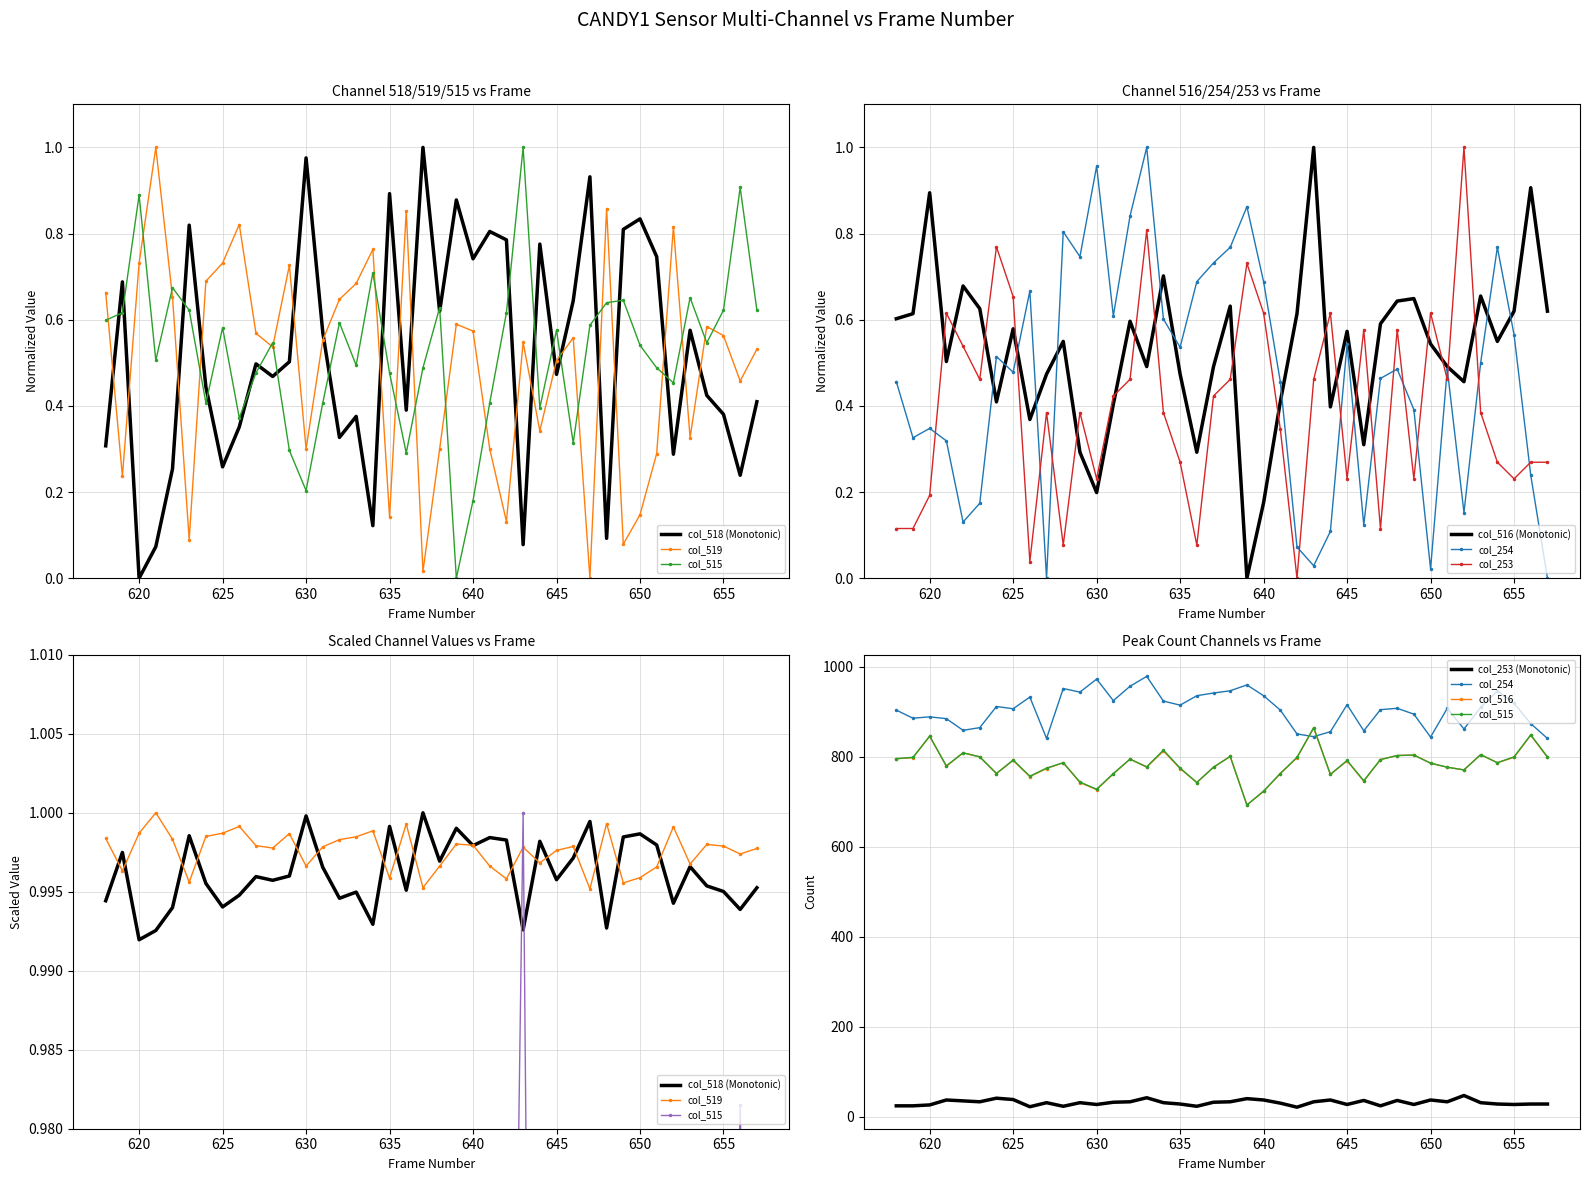

How many series are shown in this chart?

6